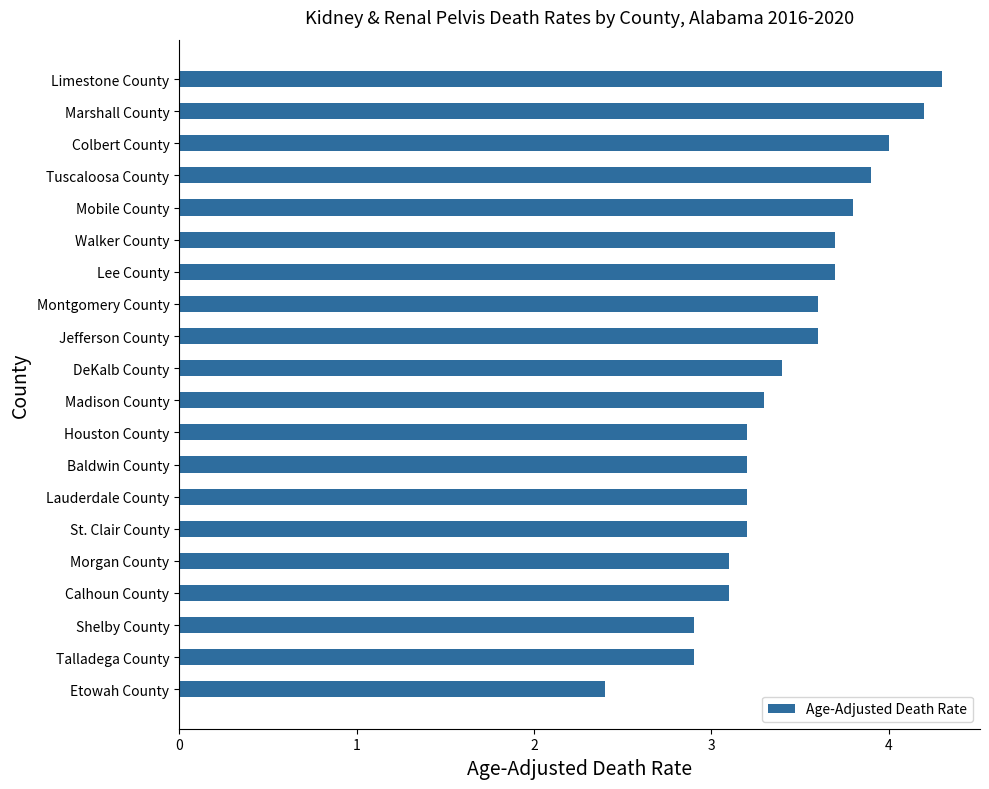

Is it true that the value at Lauderdale County is 4.2?

False